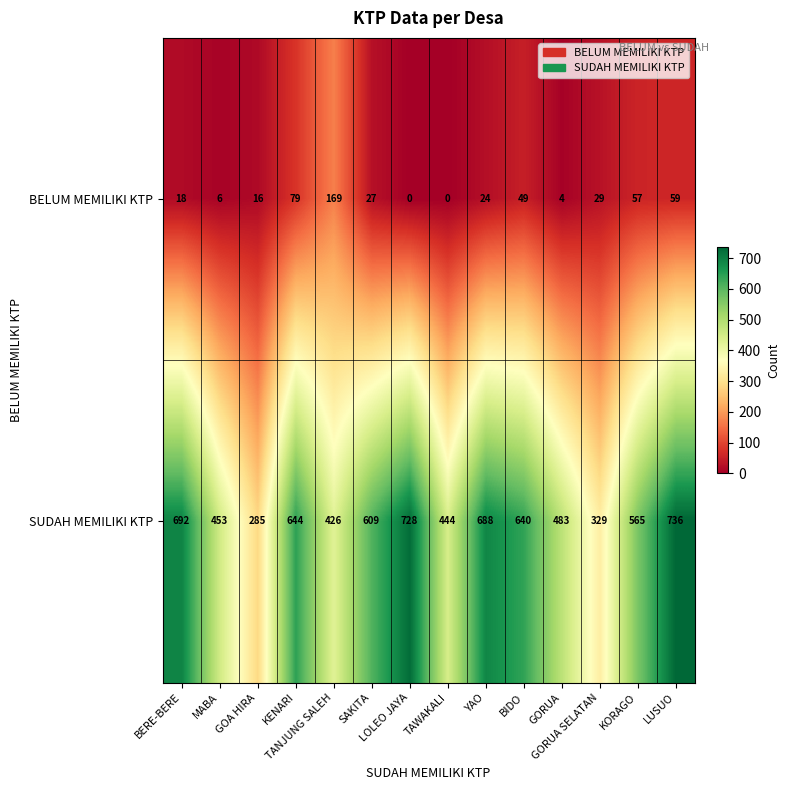

At how many categories does at least one series exceed 157?

14